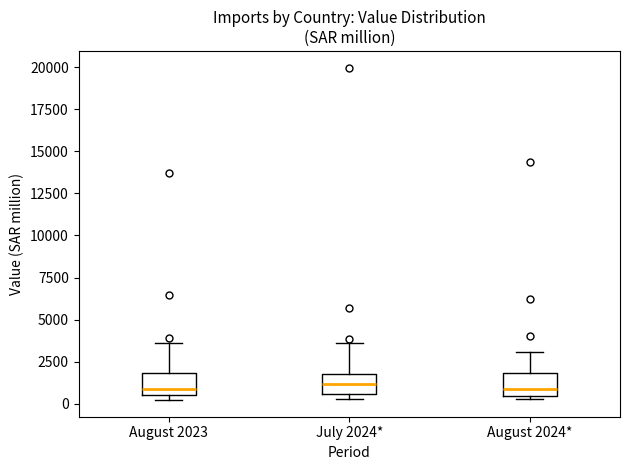

Where does the upper whisker of the box for July 2024* end on the y-axis? The values are not printed on the chart, so give them approximately, as read against the axis.

3500